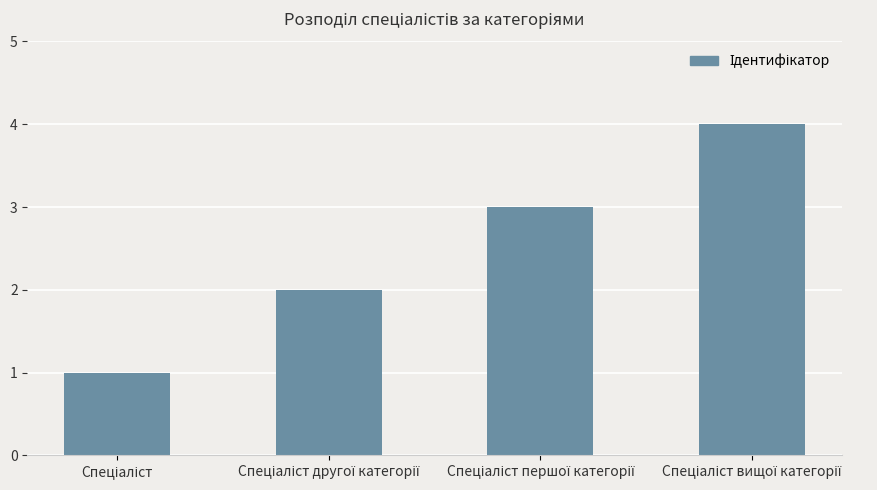

What is the difference between the maximum and minimum values?

3